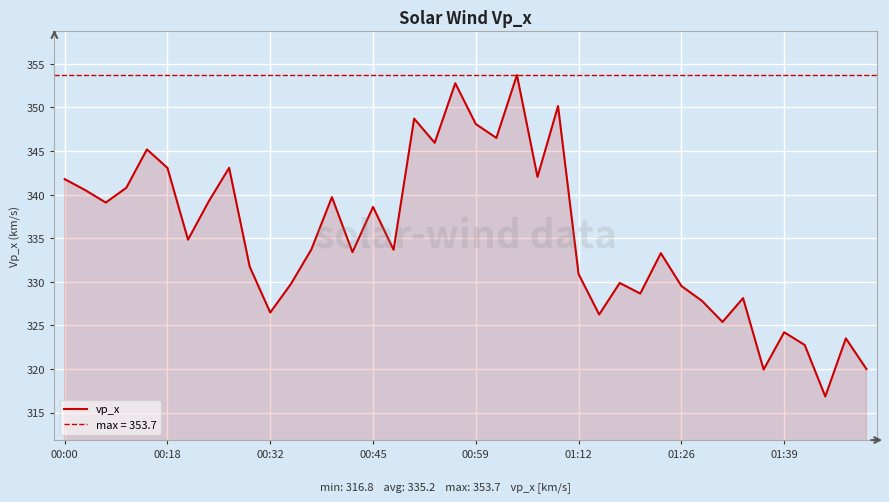

What is the minimum value for vp_x?

316.8